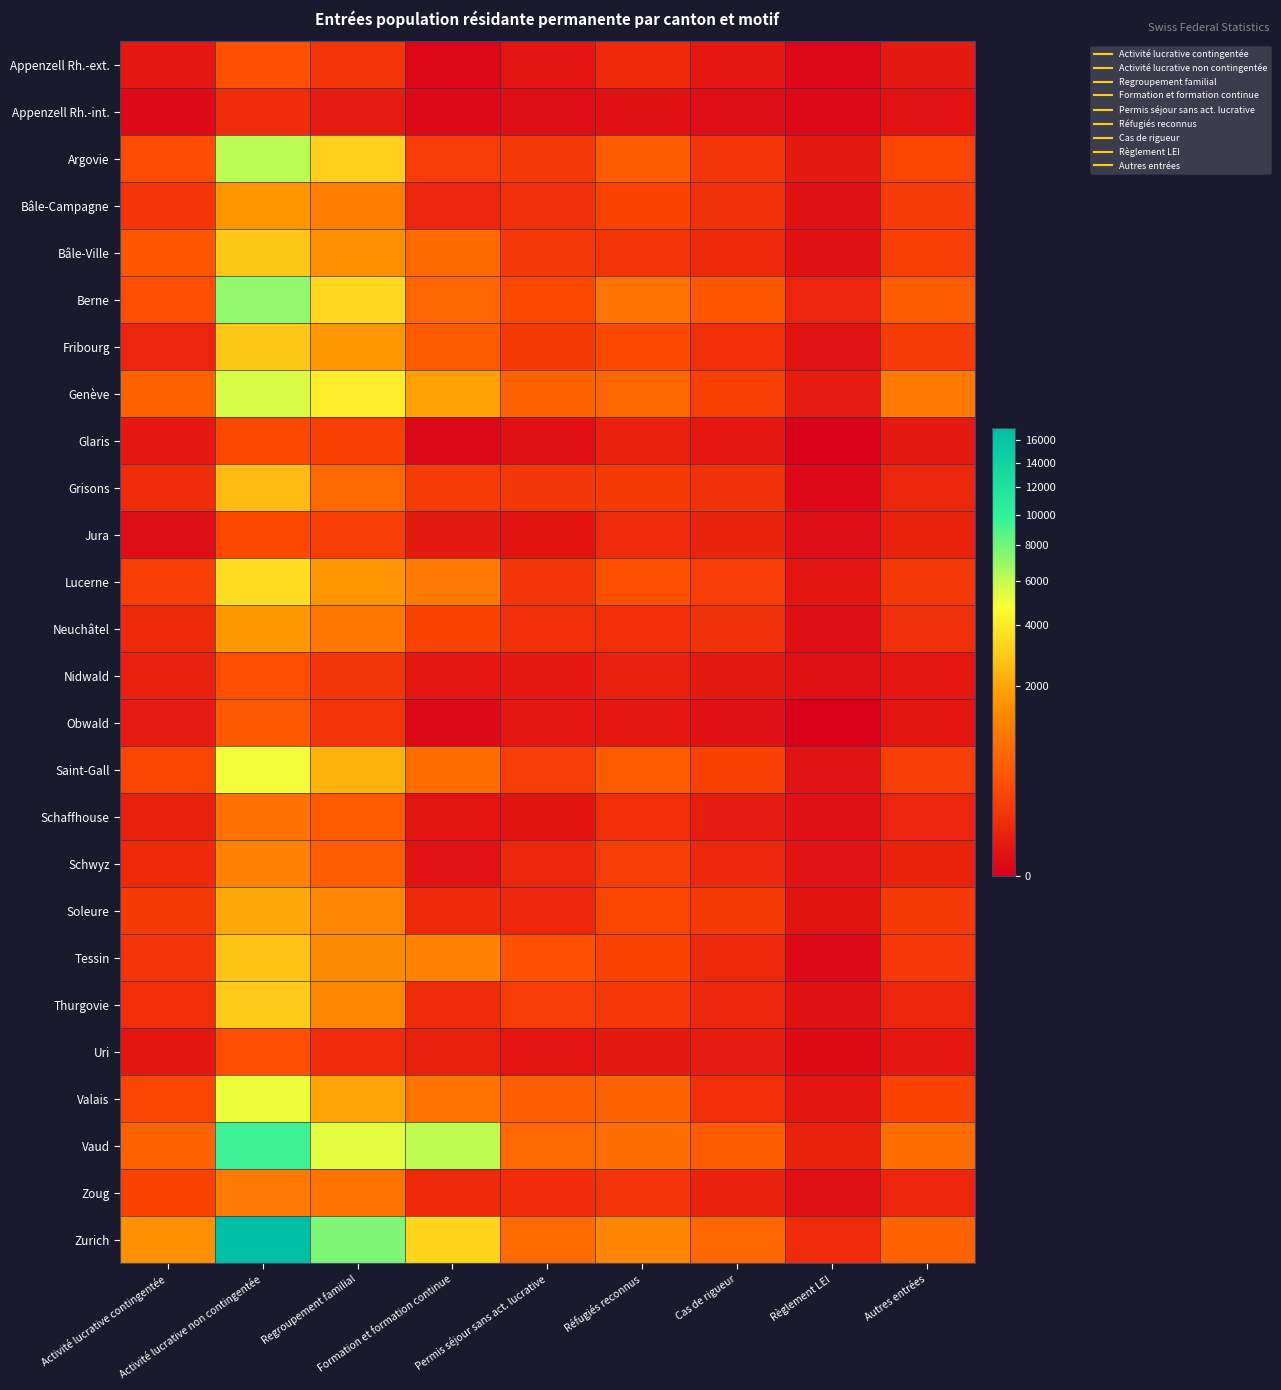

Which series has the widest spread of values?

Zurich